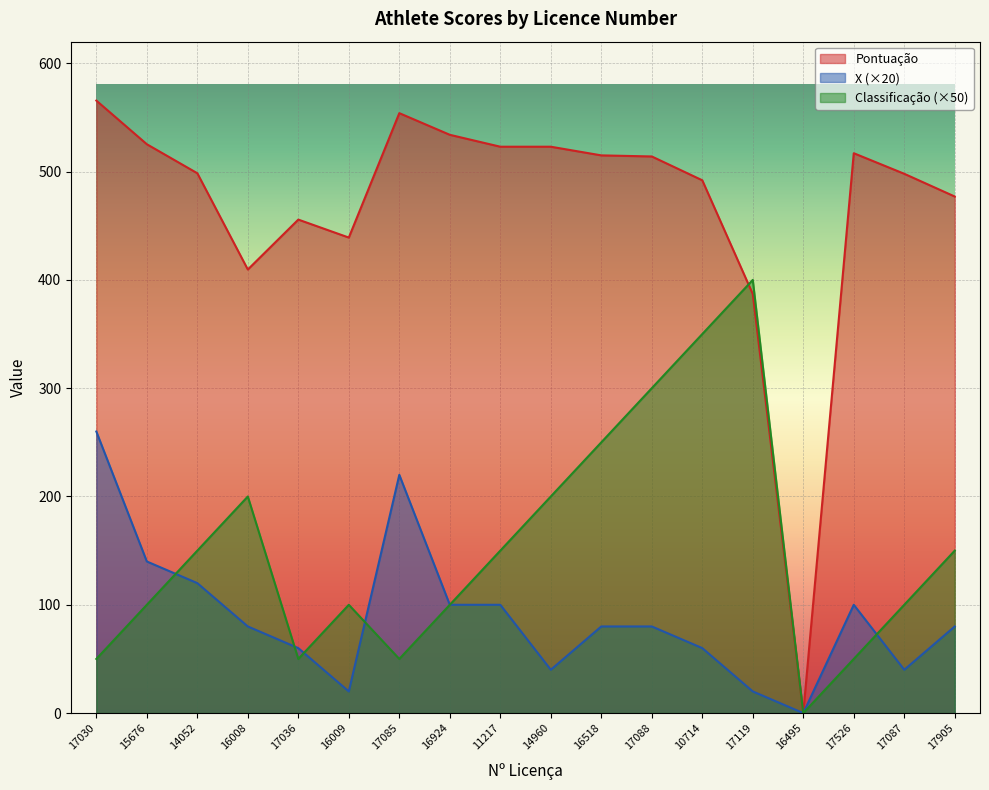

What is the sum of all X values?

1600.0